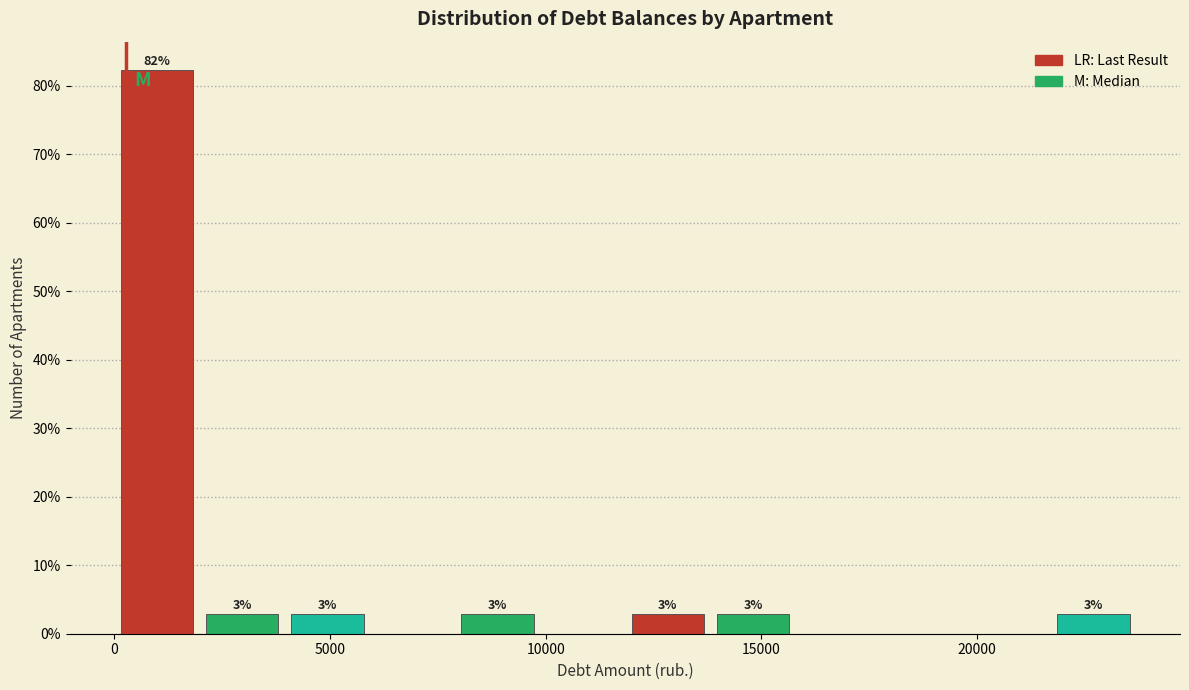

Read against the x-axis, roughly where is the centre of the tallest bar?

1000